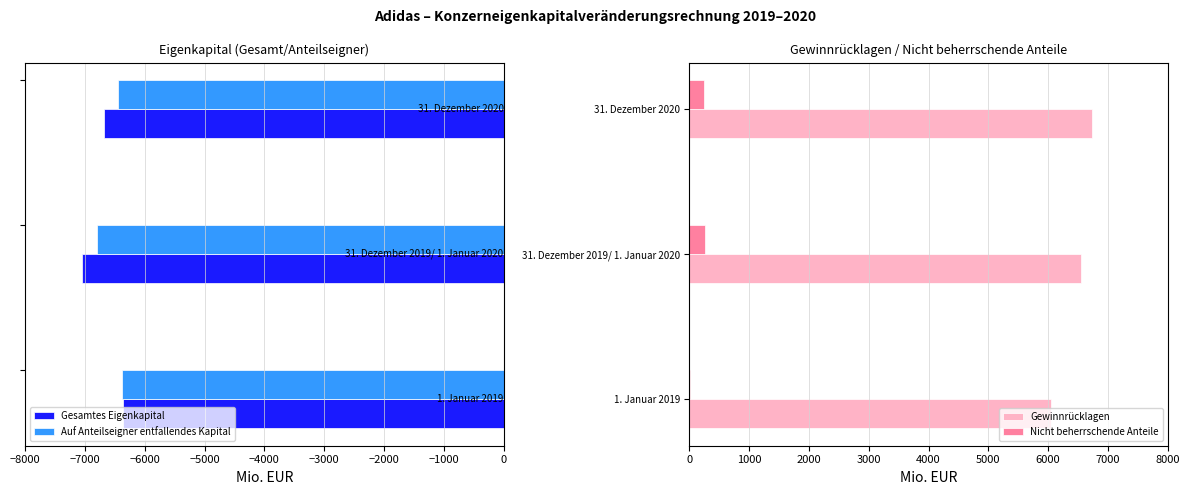

Reading left to right, transcribe all the data shown in this chart.

Gesamtes Eigenkapital: -6364	-7058	-6691
Auf Anteilseigner entfallendes Kapital: -6377	-6796	-6454
Gewinnrücklagen: 6054	6555	6733
Nicht beherrschende Anteile: 13	261	237